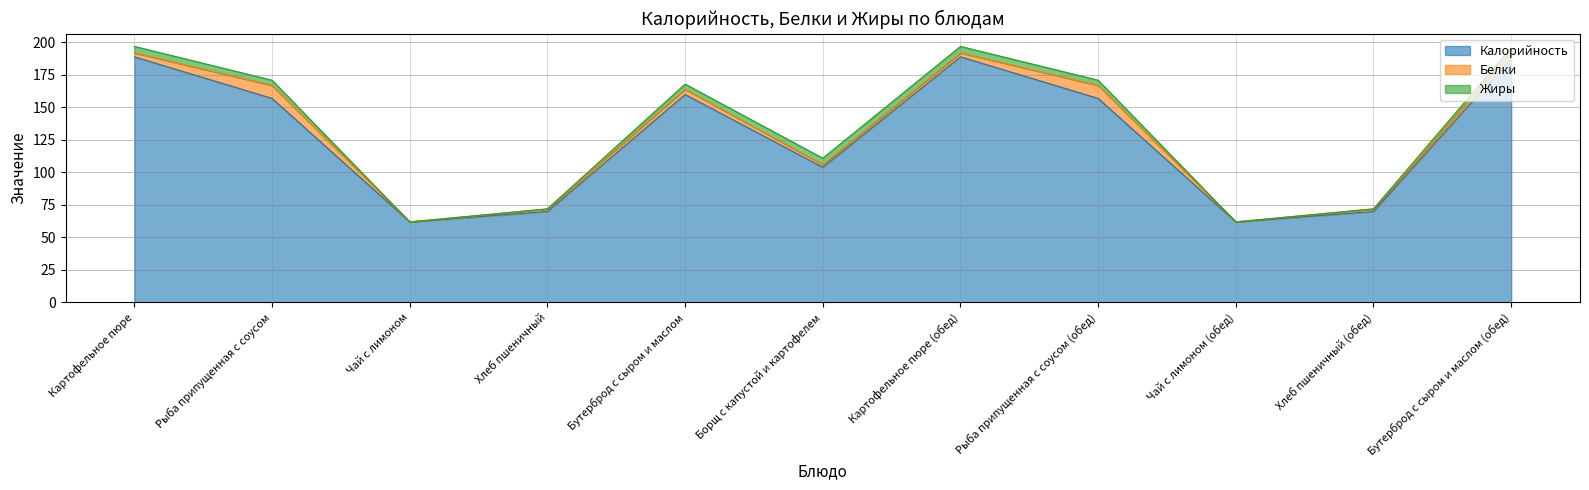

What is the difference between the second highest and minimum values in the Белки series?

10.0